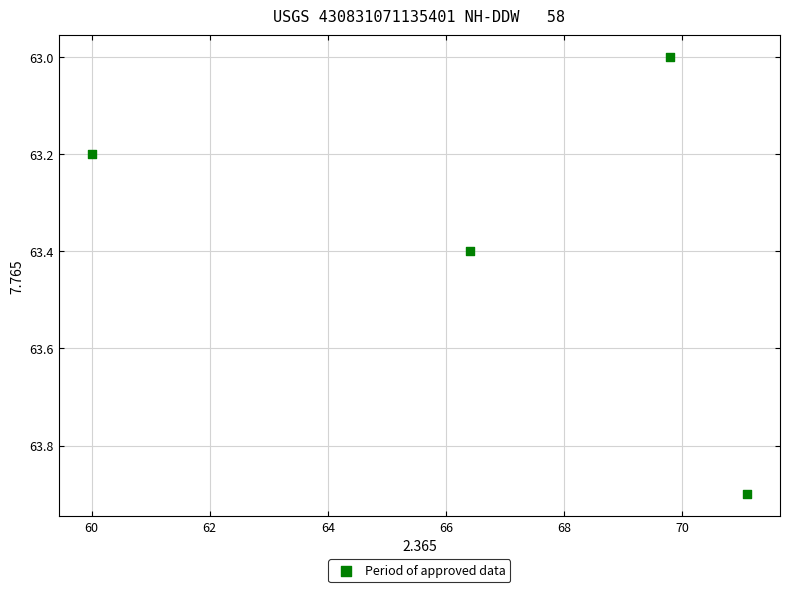

What is the range of X values (max minus min)?

11.1